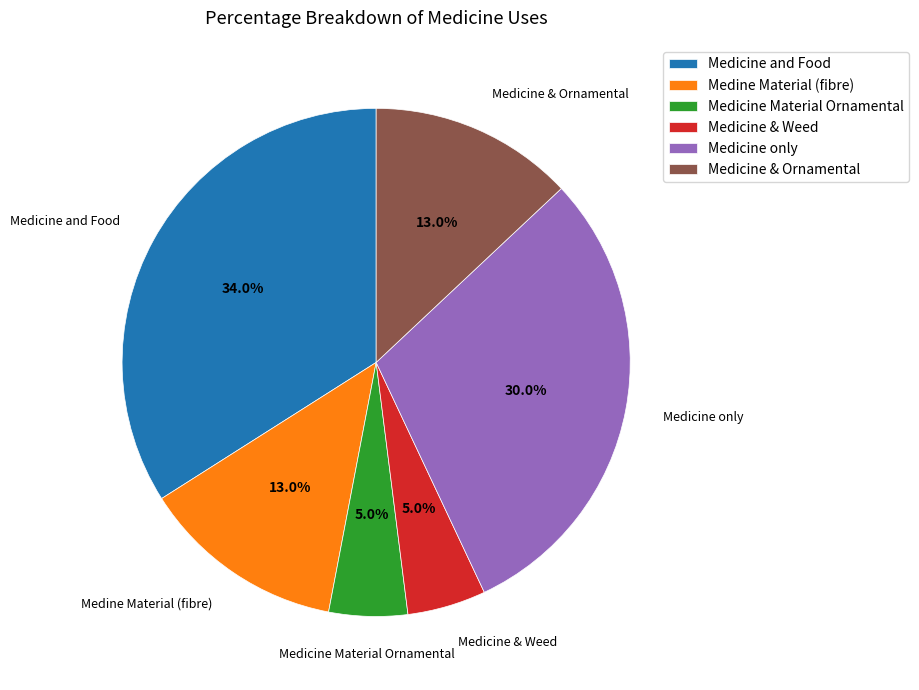

Combined, do Medine Material (fibre) and Medicine and Food account for over 50%?

No